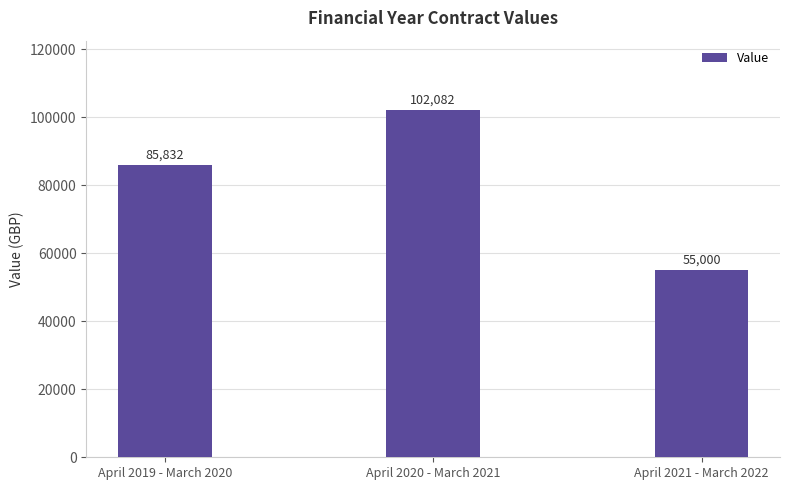

What is the greatest value displayed?

102082